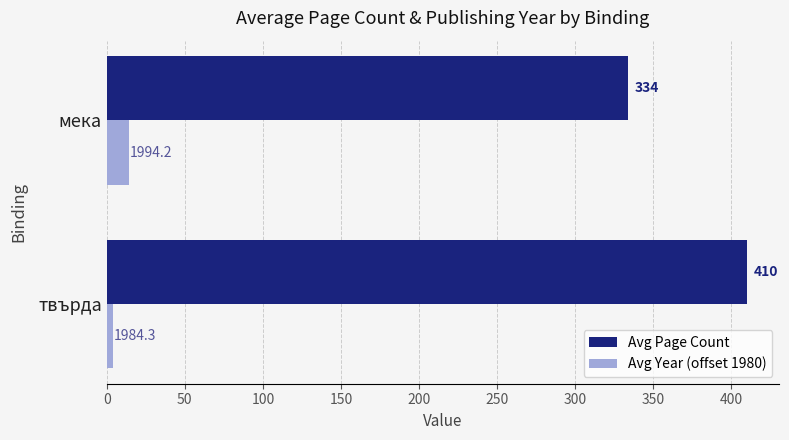

Which series has the largest range (max minus min)?

Avg Page Count